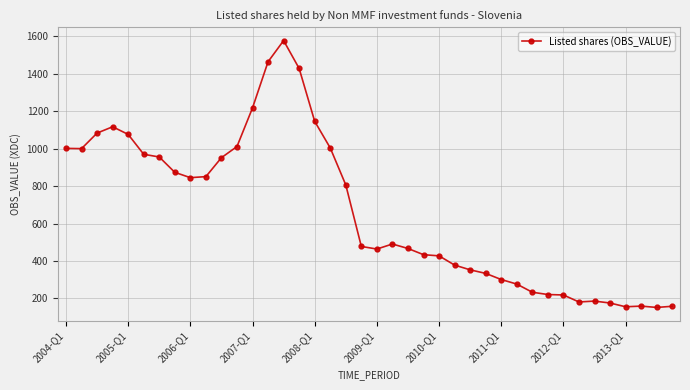

What is the sum of all values?

26627.1